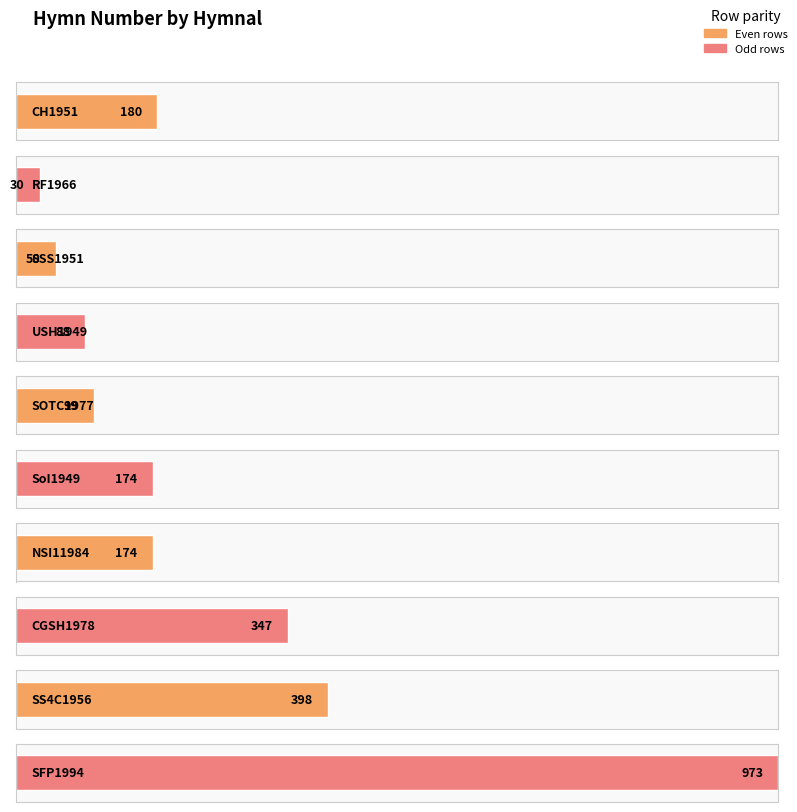

True or false: the data shows 460 at CGSH1978.

False